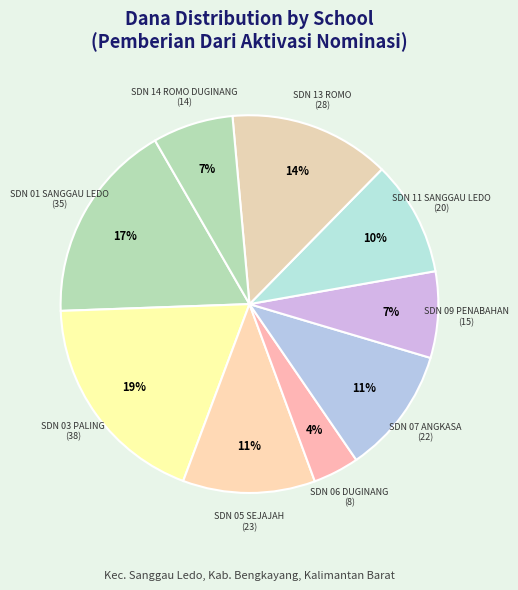

Count the number of slices in the pie.

9